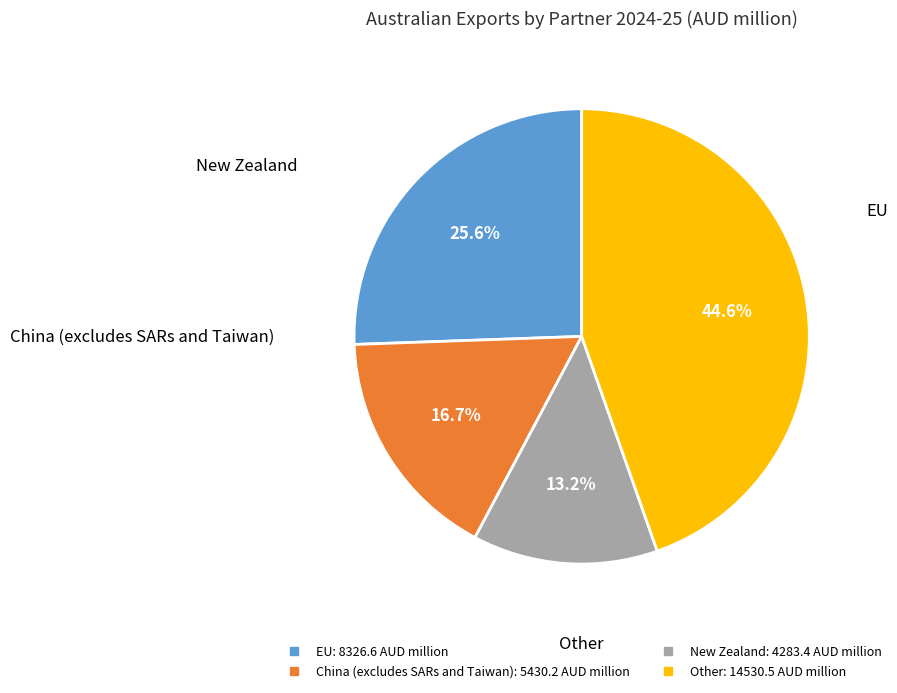

How many slices are in this pie chart?

4